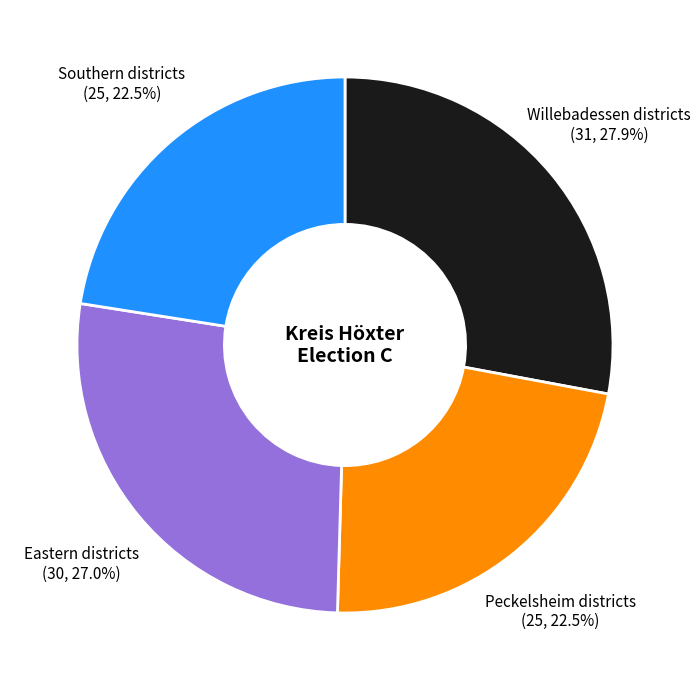

Between Peckelsheim districts and Eastern districts, which is larger?

Eastern districts